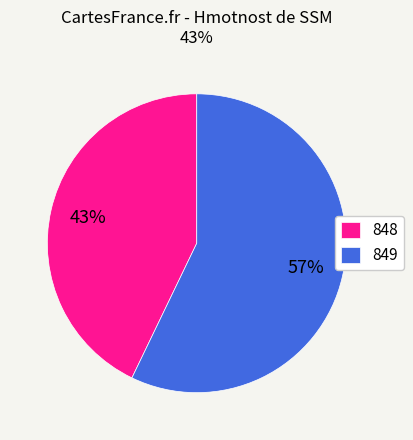

To the nearest percent, what portion does 848 represent?

43%